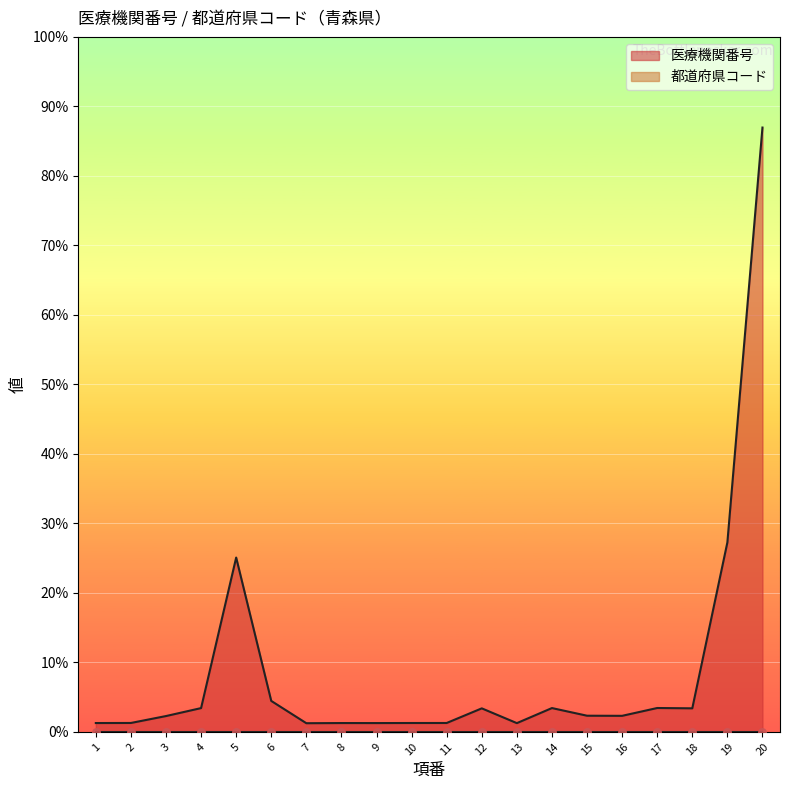

Approximately how many times larger is the value at 19 compared to 2?

21.2